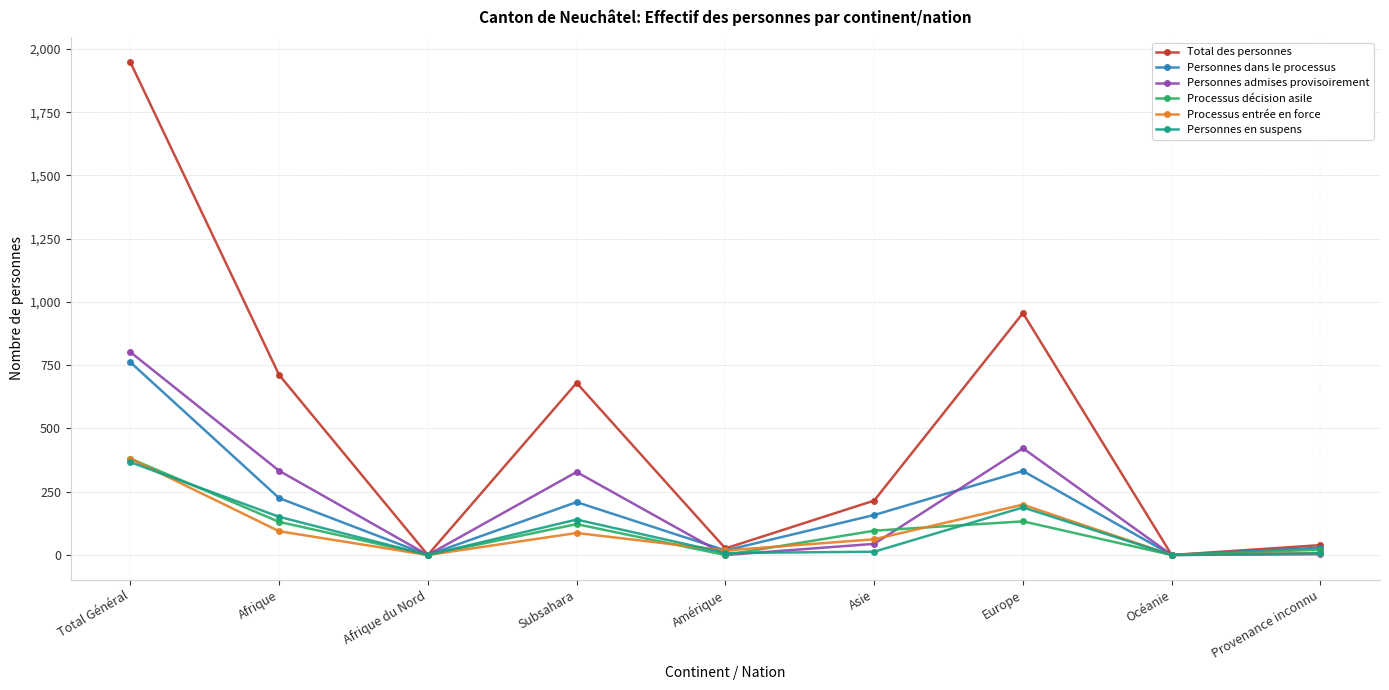

At which category is the sum across all series the highest?

Total Général